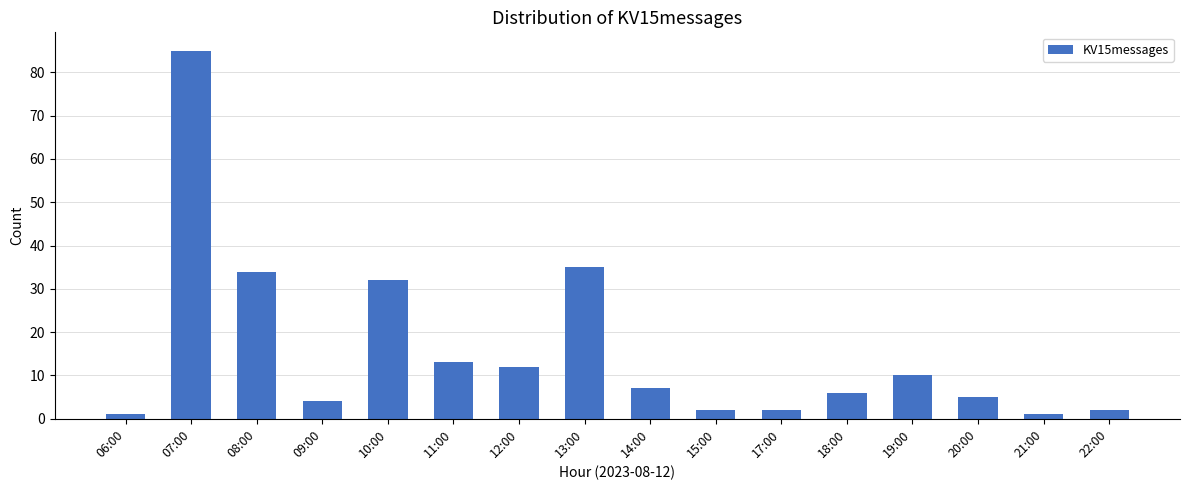

What is the label of the 16th bar from the left?

22:00